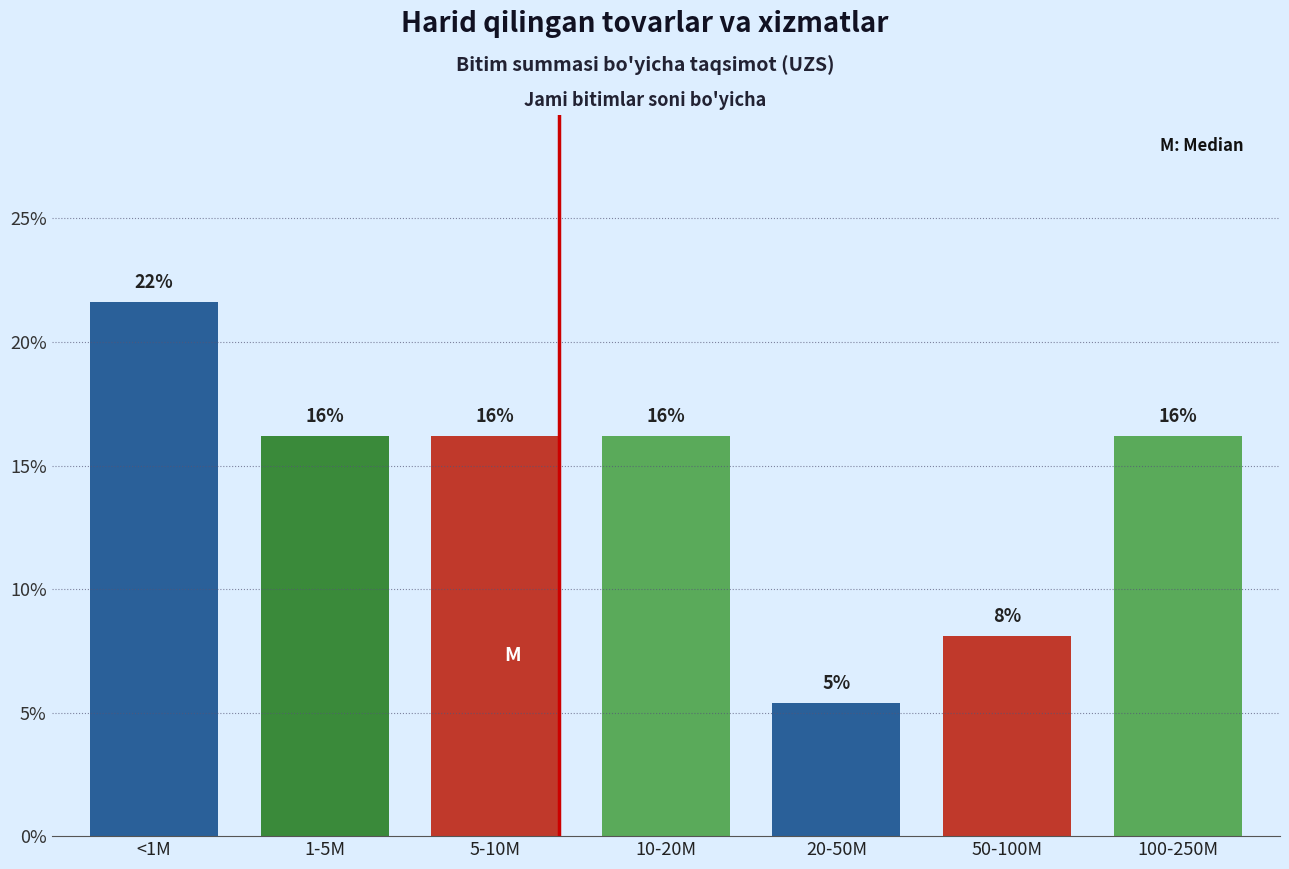

Are the bars horizontal?

No